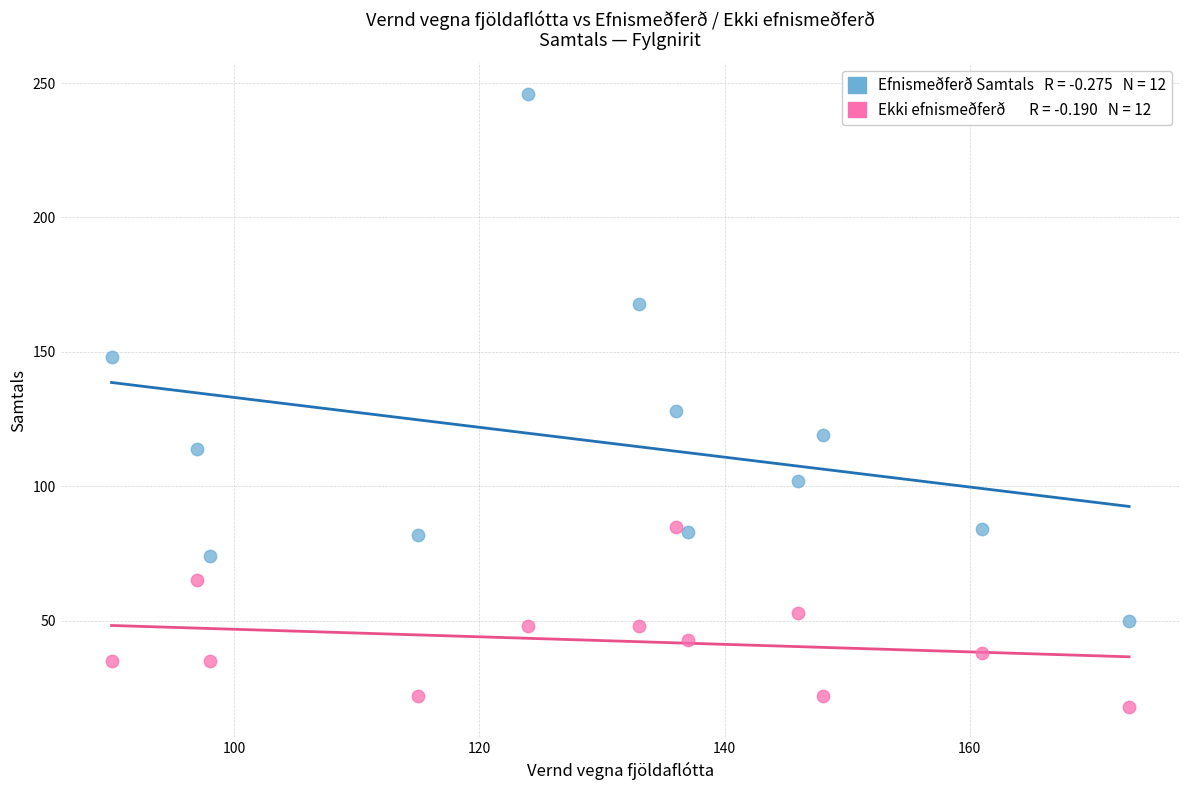

Across all series, what Y value is closest to 132?

128